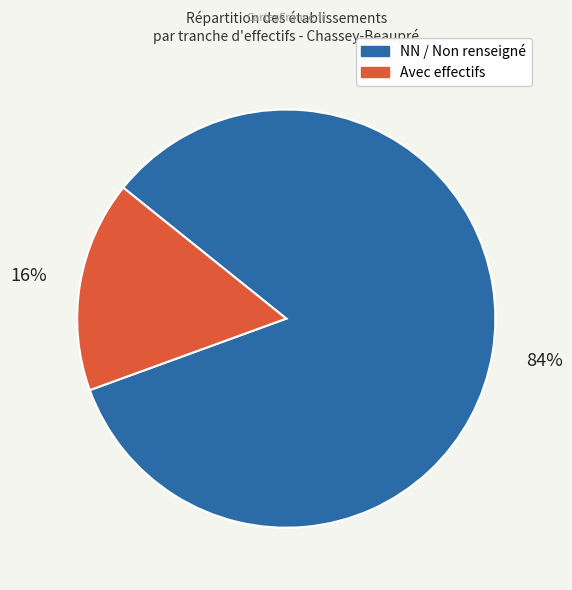

Is there any slice that represents more than half of the pie?

Yes